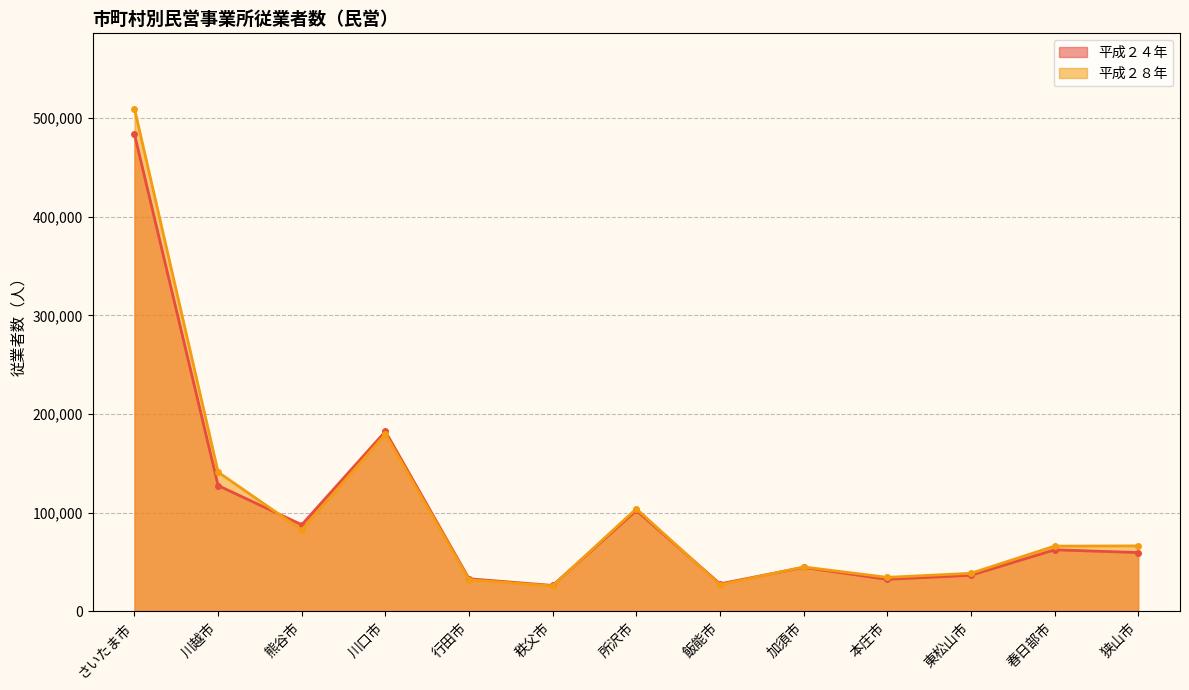

True or false: 平成２４年 has more than 0 points higher than both neighbors.

True